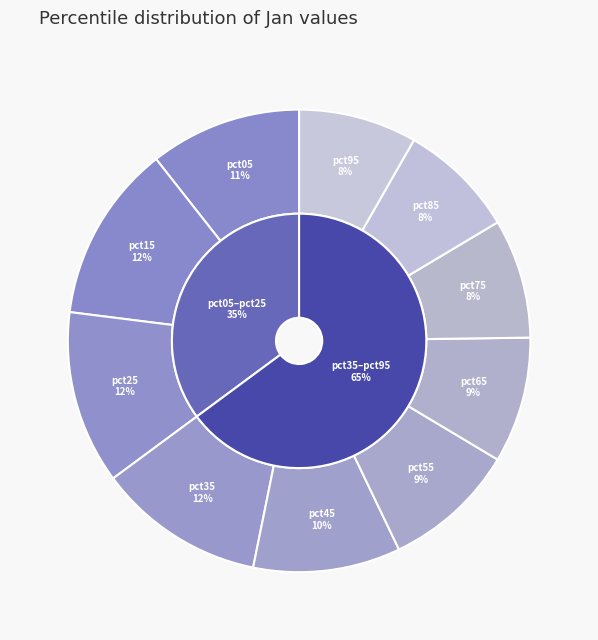

Does any single category account for the majority?

No